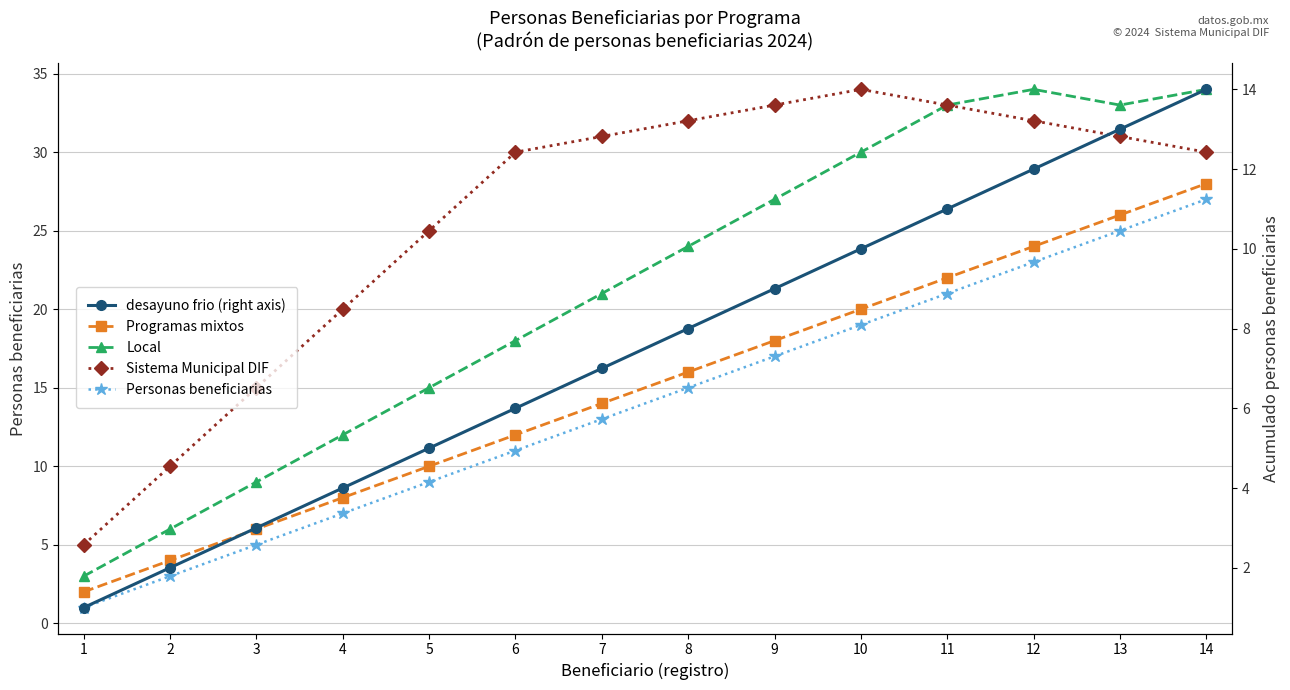

Does the chart have visible grid lines?

Yes